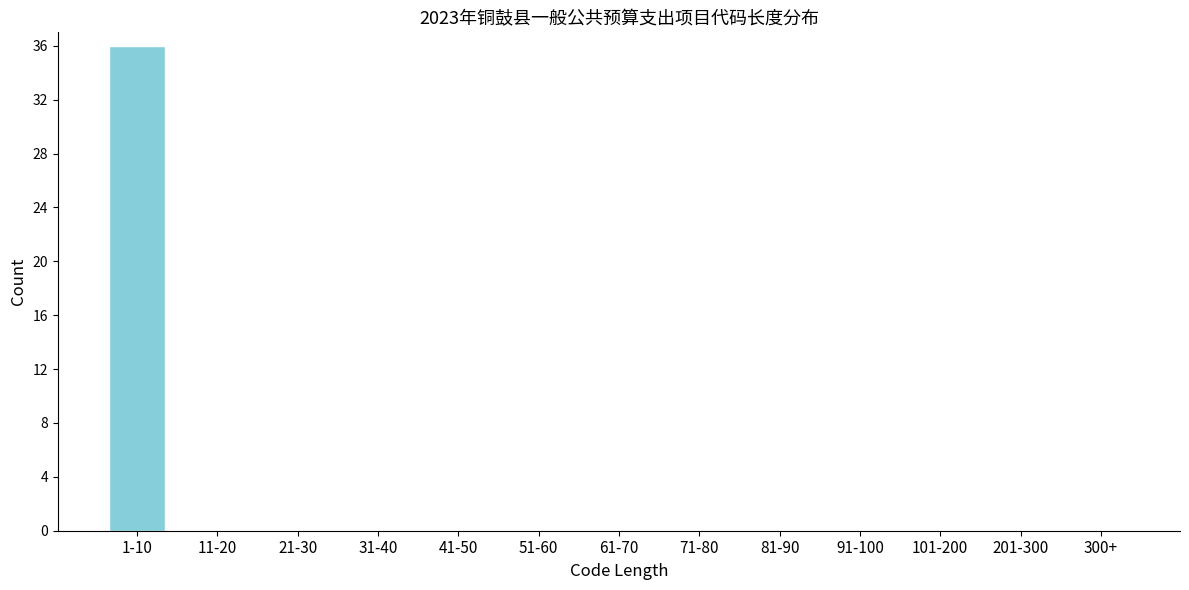

Reading left to right, transcribe all the data shown in this chart.

1-10=36	11-20=0	21-30=0	31-40=0	41-50=0	51-60=0	61-70=0	71-80=0	81-90=0	91-100=0	101-200=0	201-300=0	300+=0